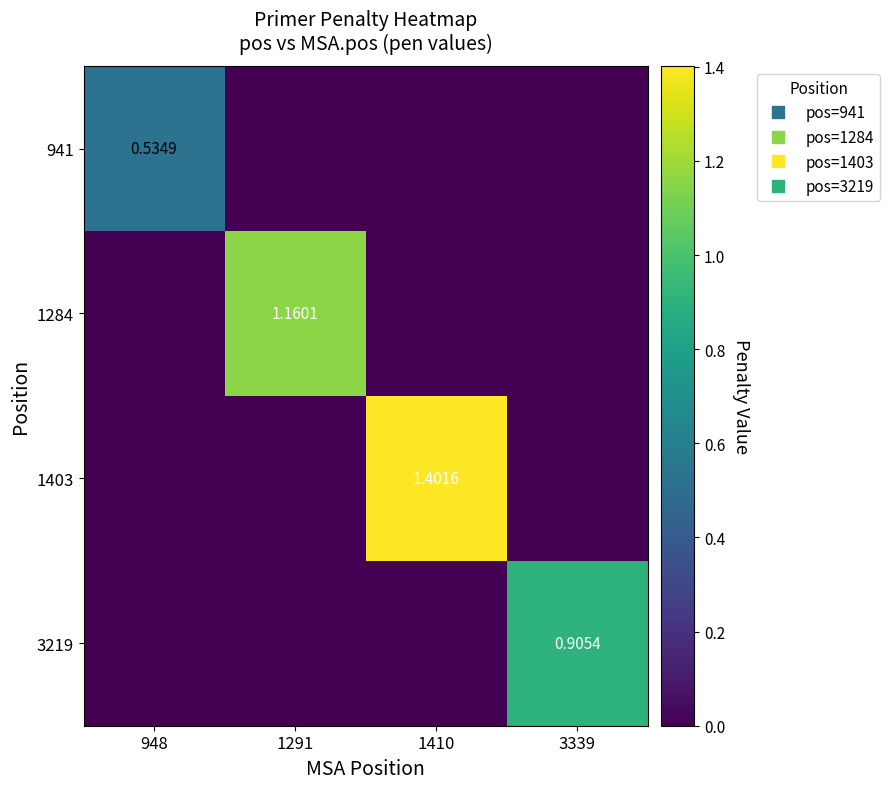

Which series has the largest range (max minus min)?

1403